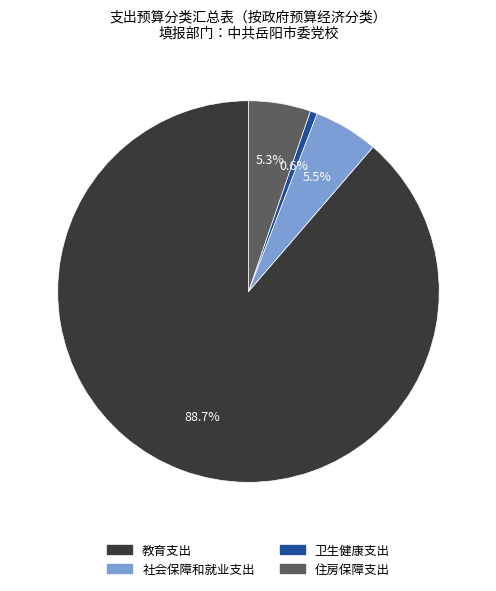

Is there any slice that represents more than half of the pie?

Yes